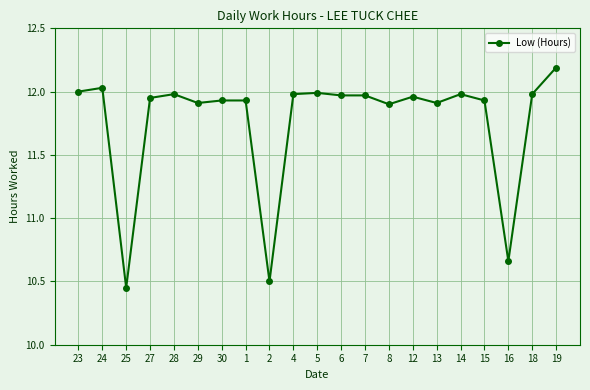

What is the average value?

11.8